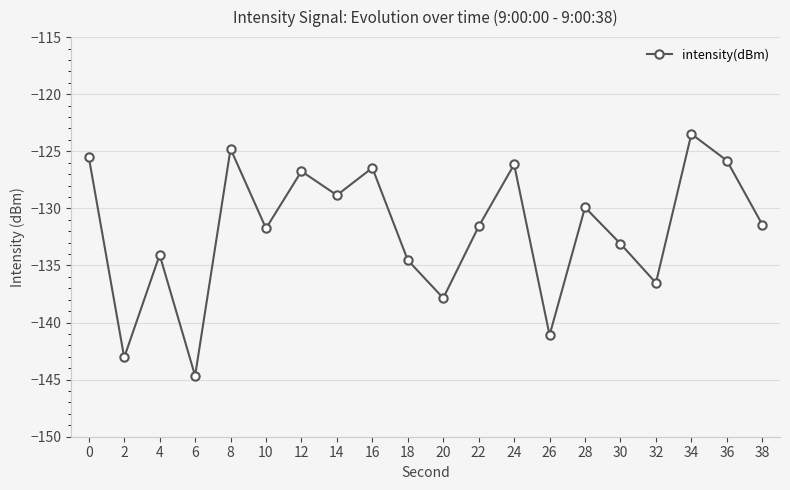

Does the chart have visible grid lines?

Yes